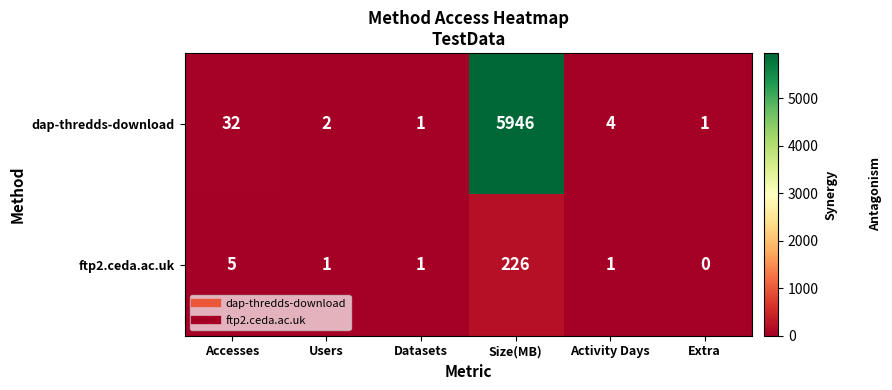

Which category has the highest value in the ftp2.ceda.ac.uk series?

Size(MB)